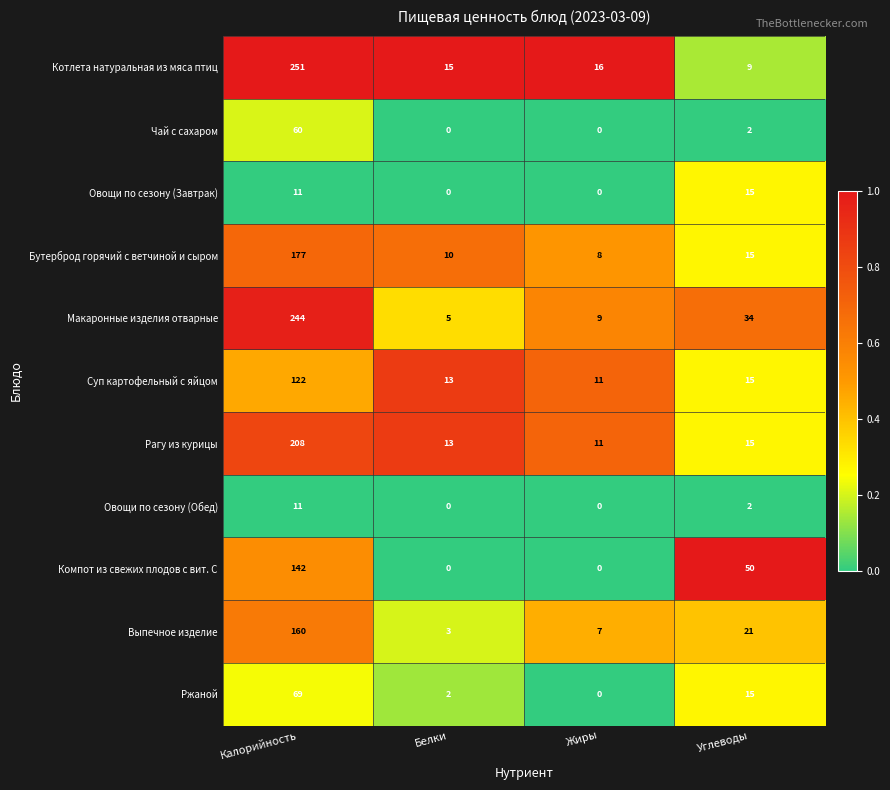

What is the total value across all series at Жиры?

62